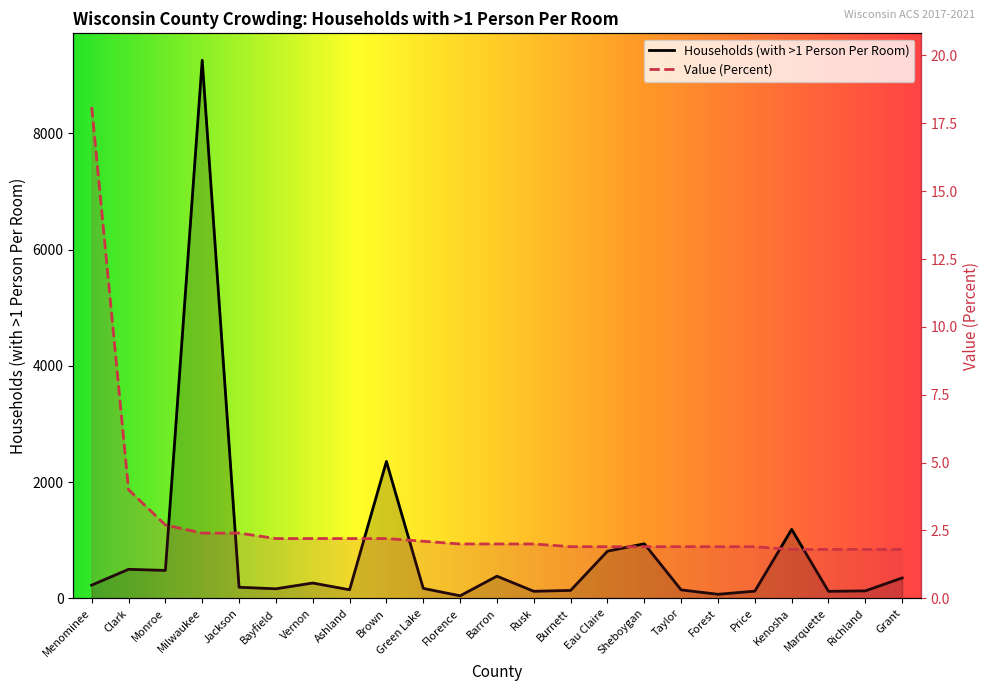

Where is the first local minimum for Households (with >1 Person Per Room)?

Monroe